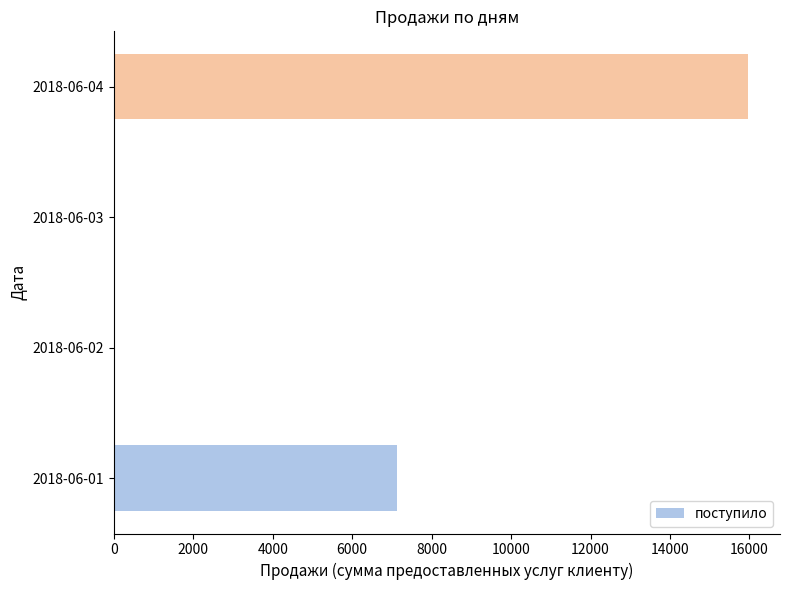

Reading top to bottom, transcribe all the data shown in this chart.

2018-06-04=15970	2018-06-03=0	2018-06-02=0	2018-06-01=7140